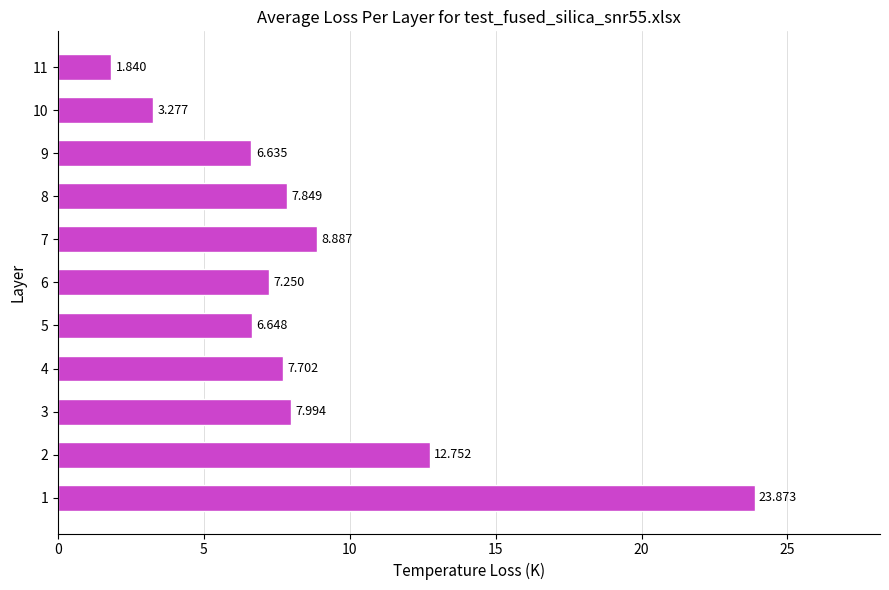

What is the maximum value shown in the chart?

23.9